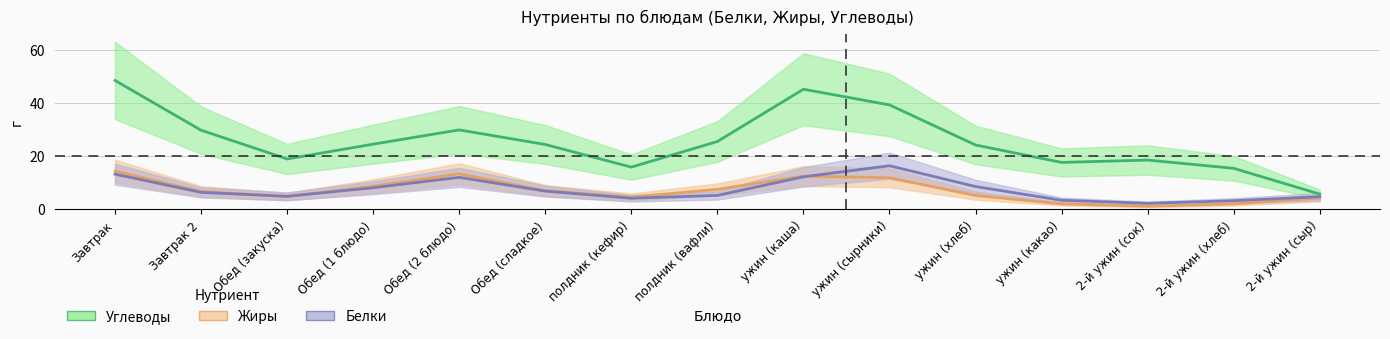

What is the spread (max minus min) of values at Обед (сладкое)?

17.5